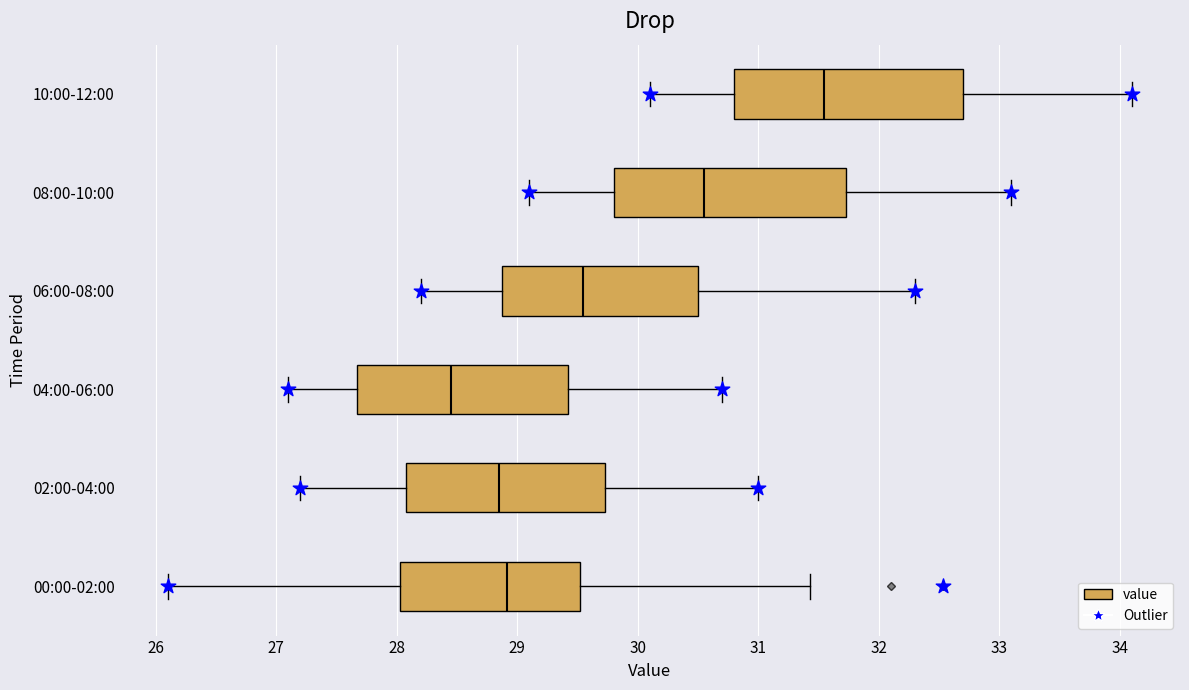

Which box's median line is the furthest to the right?

10:00-12:00